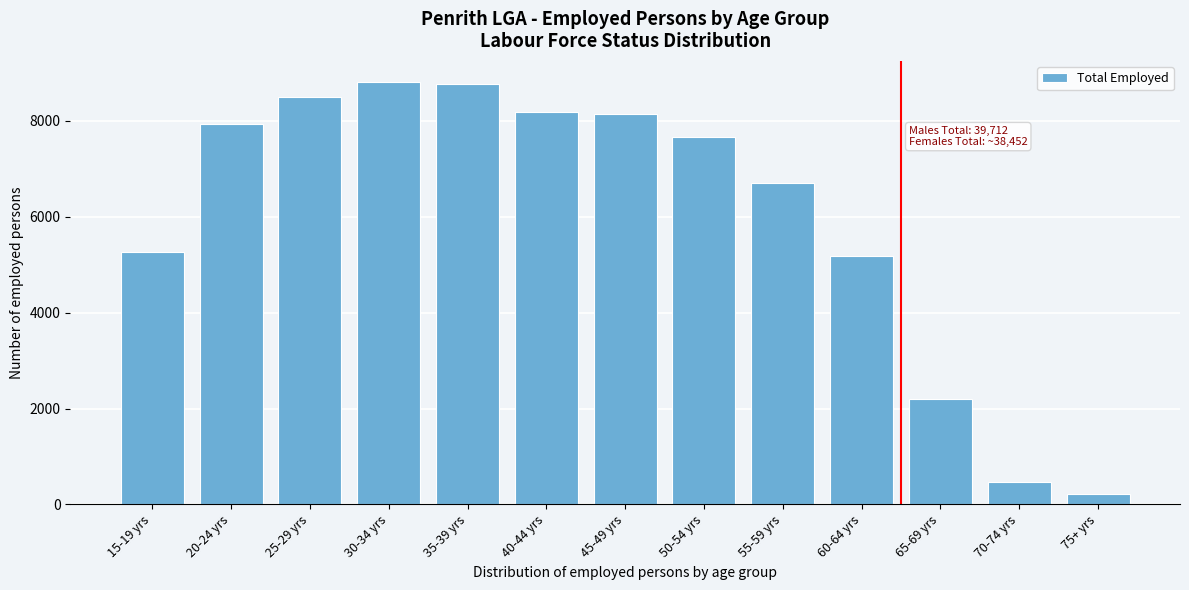

Reading left to right, extract all data points from this chart.

5254	7938	8505	8808	8764	8193	8140	7654	6699	5181	2202	460	223